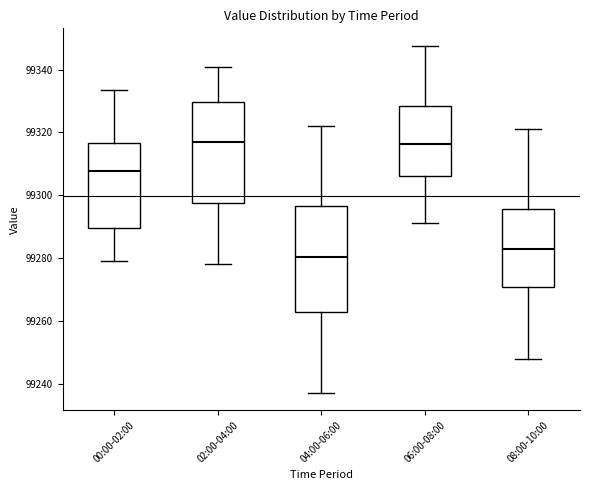

Which box's median line is the lowest?

04:00-06:00